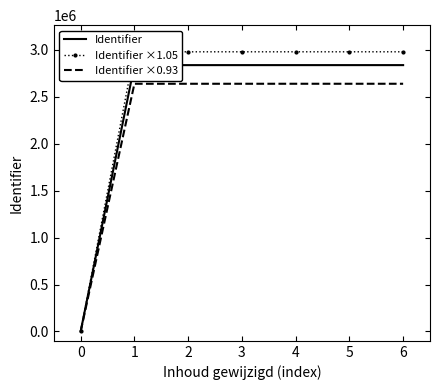

What is the total value across all series at 5?

8454933.5